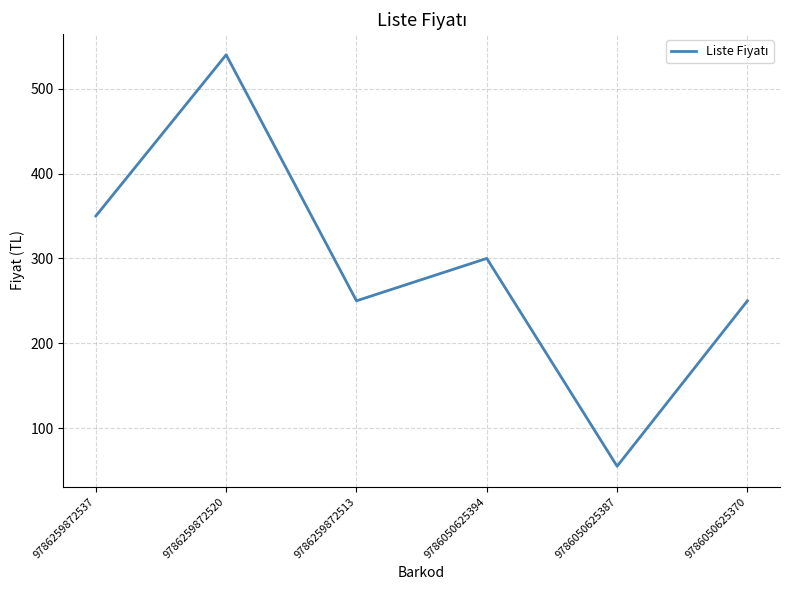

The value at 9786259872513 is 77. True or false?

False